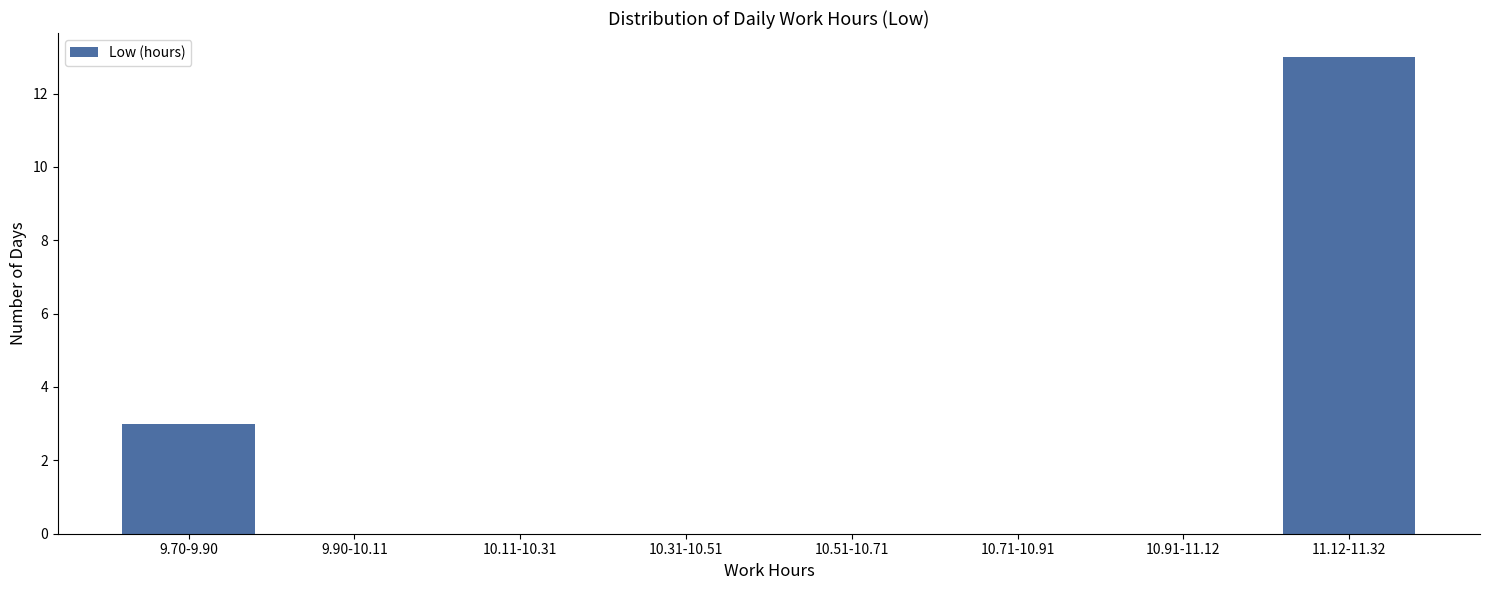

Reading right to left, list all the values displayed in this chart.

11.12-11.32=13	10.91-11.12=0	10.71-10.91=0	10.51-10.71=0	10.31-10.51=0	10.11-10.31=0	9.90-10.11=0	9.70-9.90=3